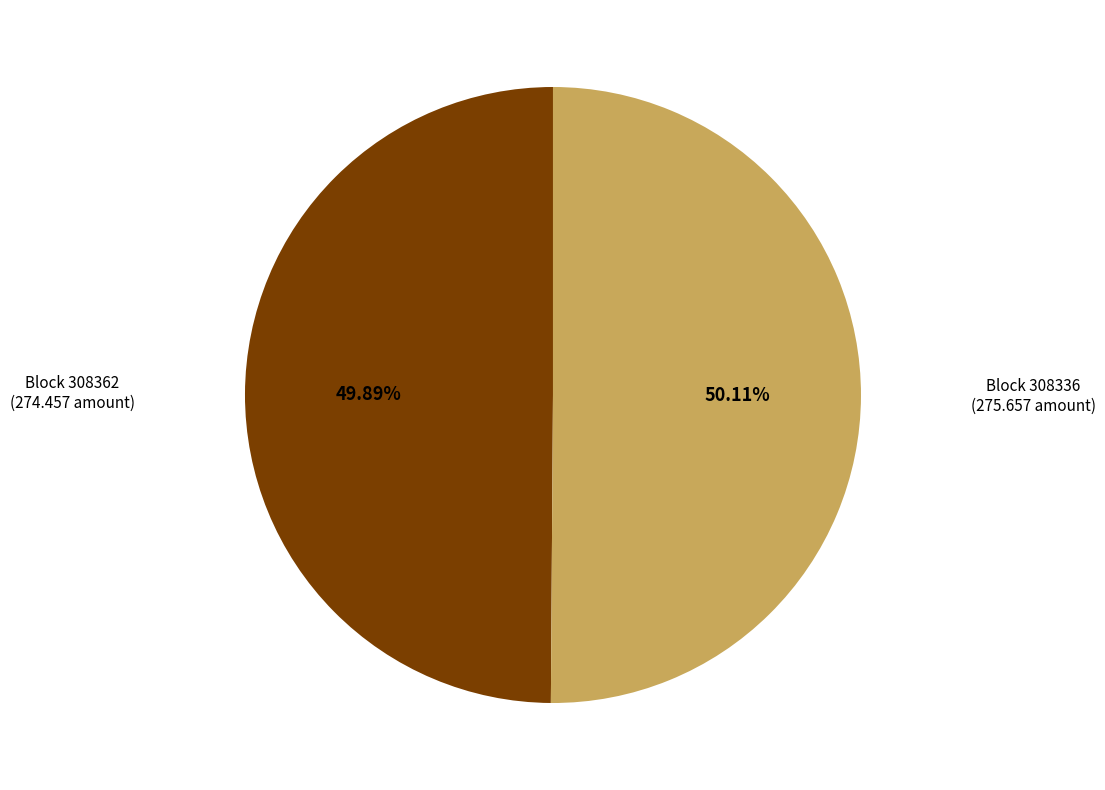

Is there any slice that represents more than half of the pie?

Yes